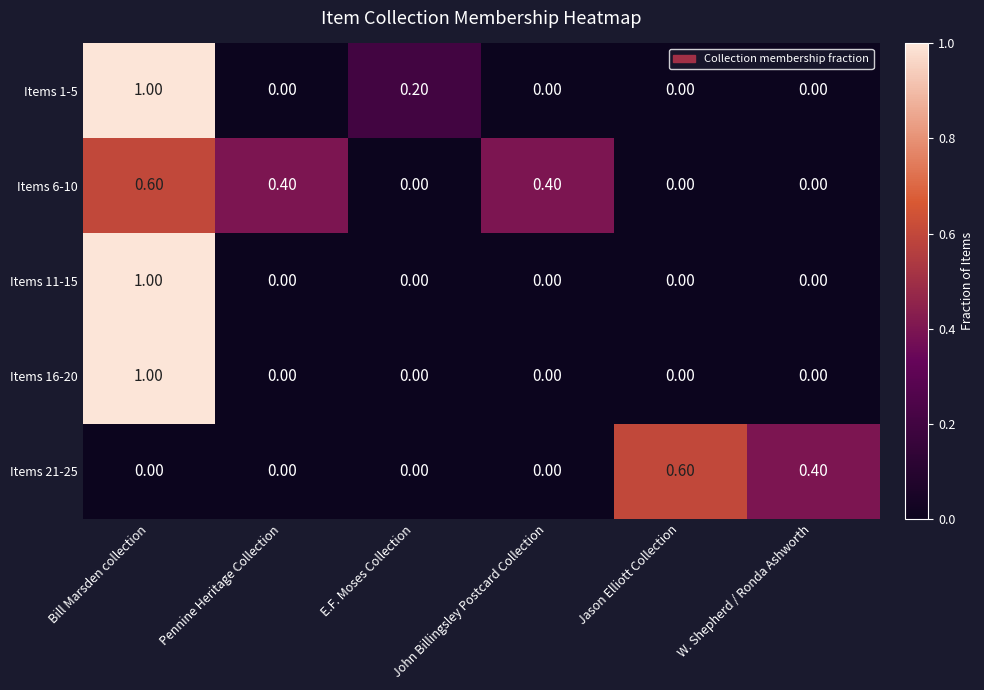

What is the maximum value shown in the chart?

1.0